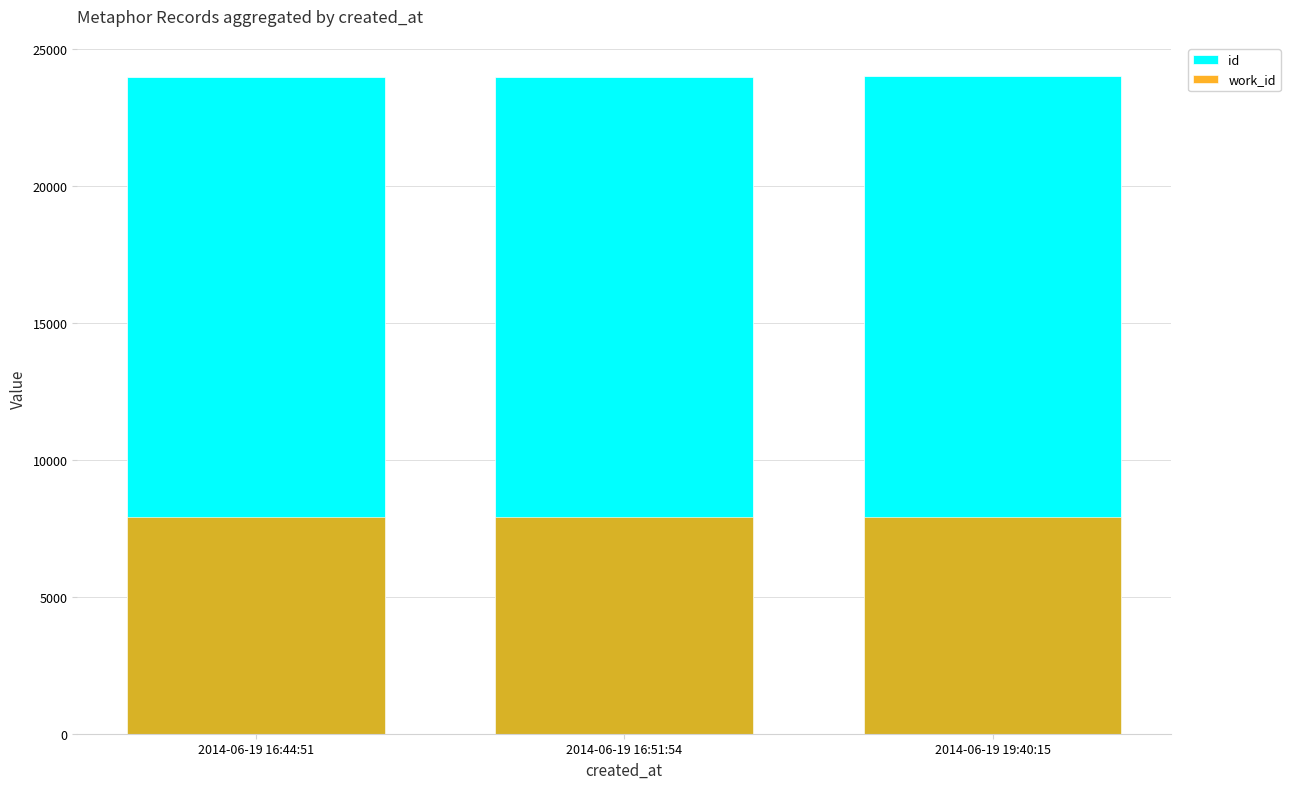

How many id values are between 24000 and 24036?

3